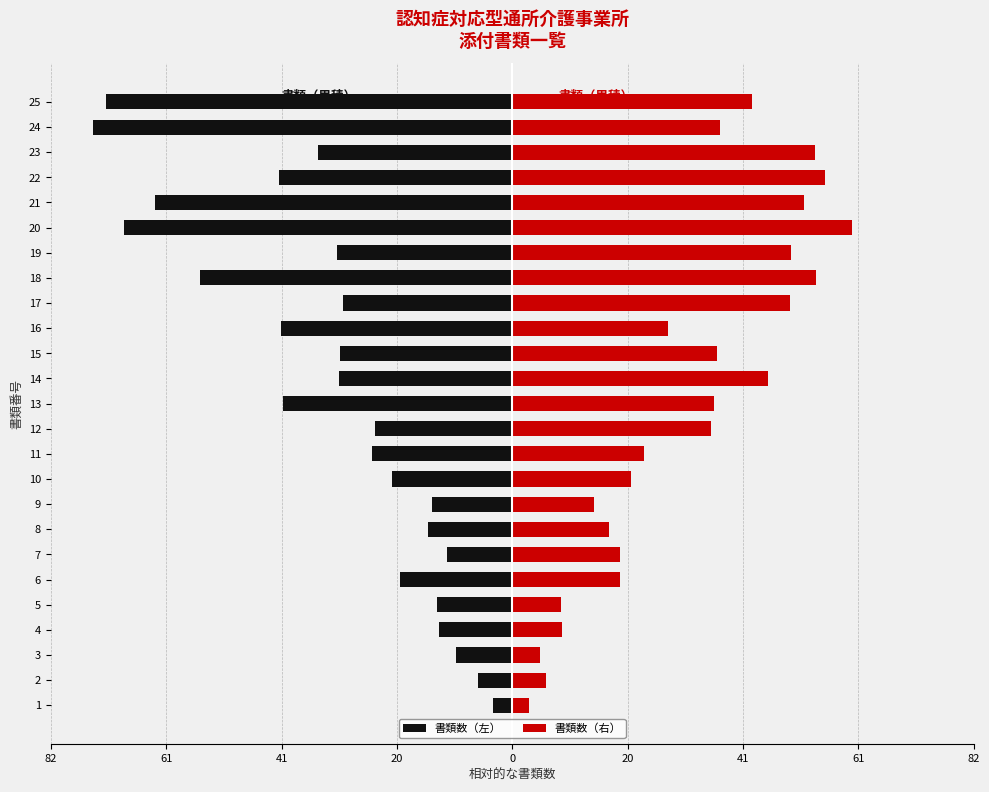

How many data points in 書類数（左） are less than -30?

13